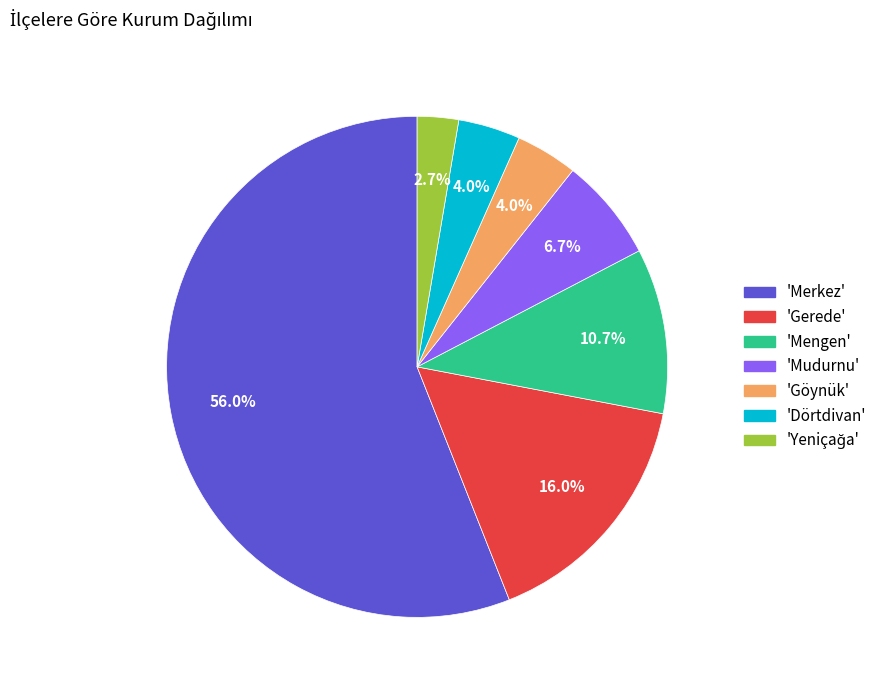

How much of the chart is everything except 'Gerede'?

84.0%